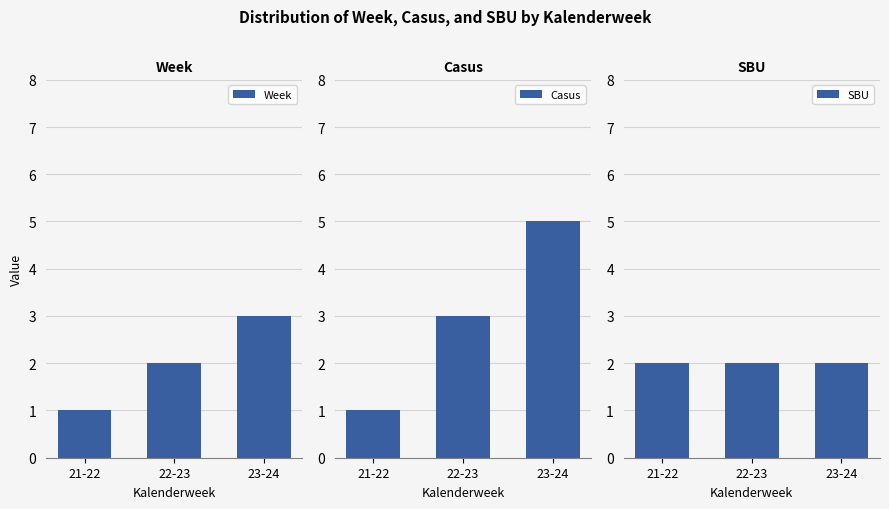

What is the smallest value displayed?

1